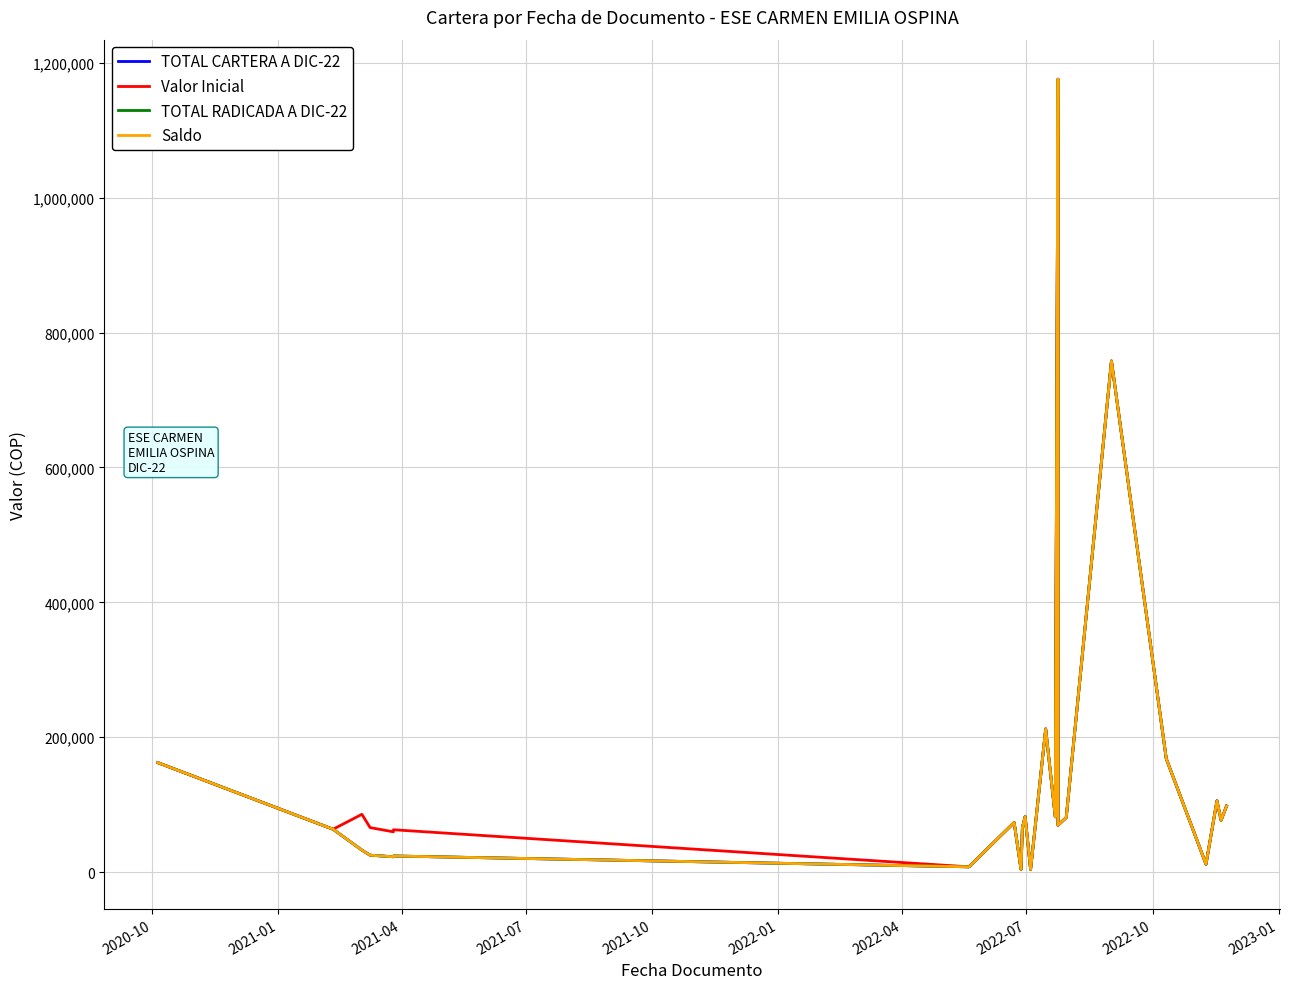

Which series has the widest spread of values?

TOTAL CARTERA A DIC-22